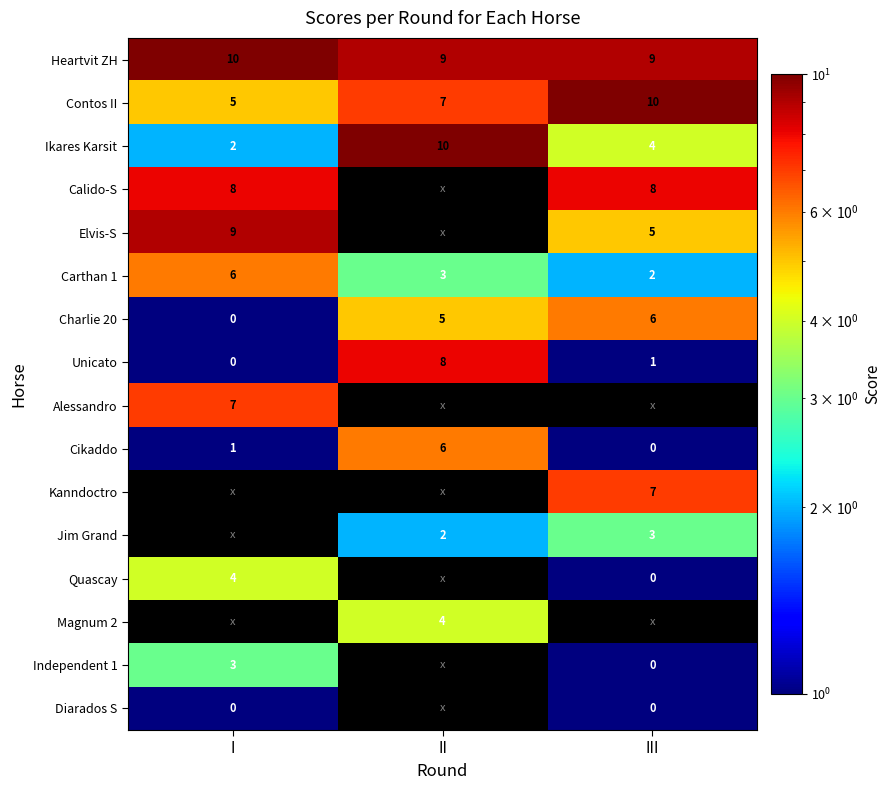

True or false: Calido-S has a value of 13 at I.

False